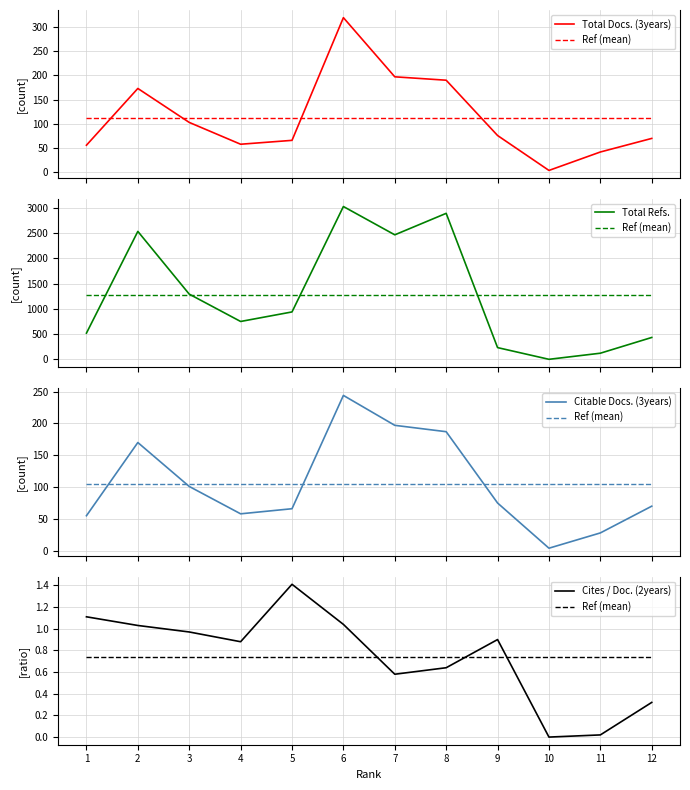

The Citable Docs. (3years) series shows 75.0 at 9. True or false?

True